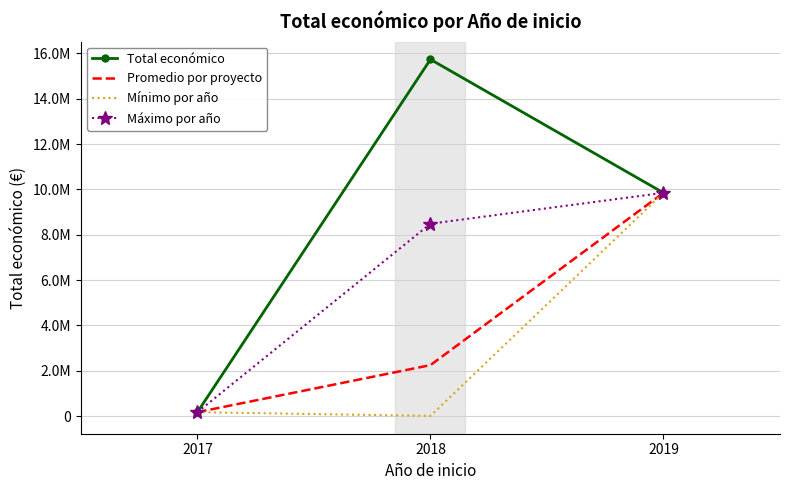

What are all the series names shown in the legend?

Total económico, Promedio por proyecto, Mínimo por año, Máximo por año